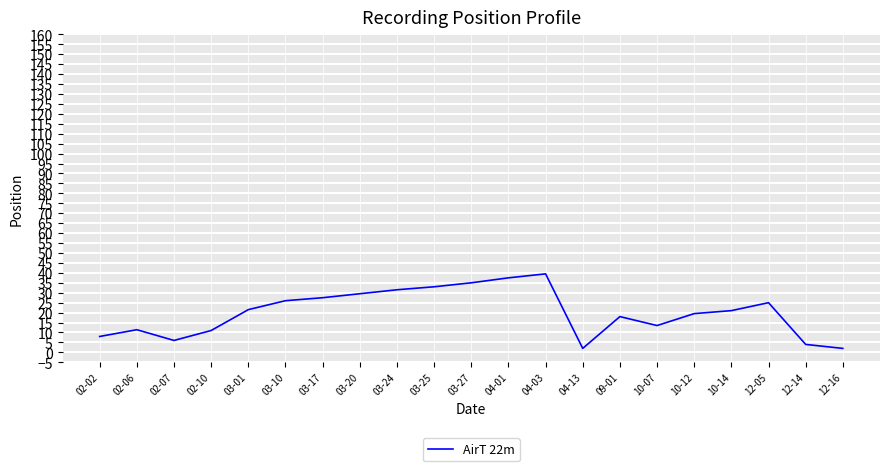

Which has a higher value, 03-10 or 03-20?

03-20